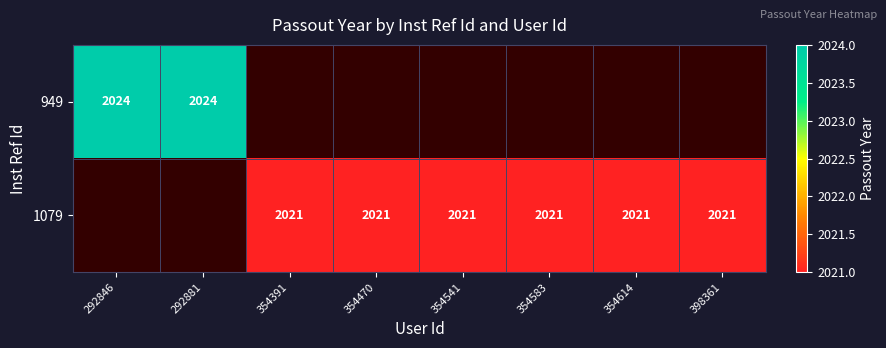

Is it true that 1079 equals 2021 at 354583?

True